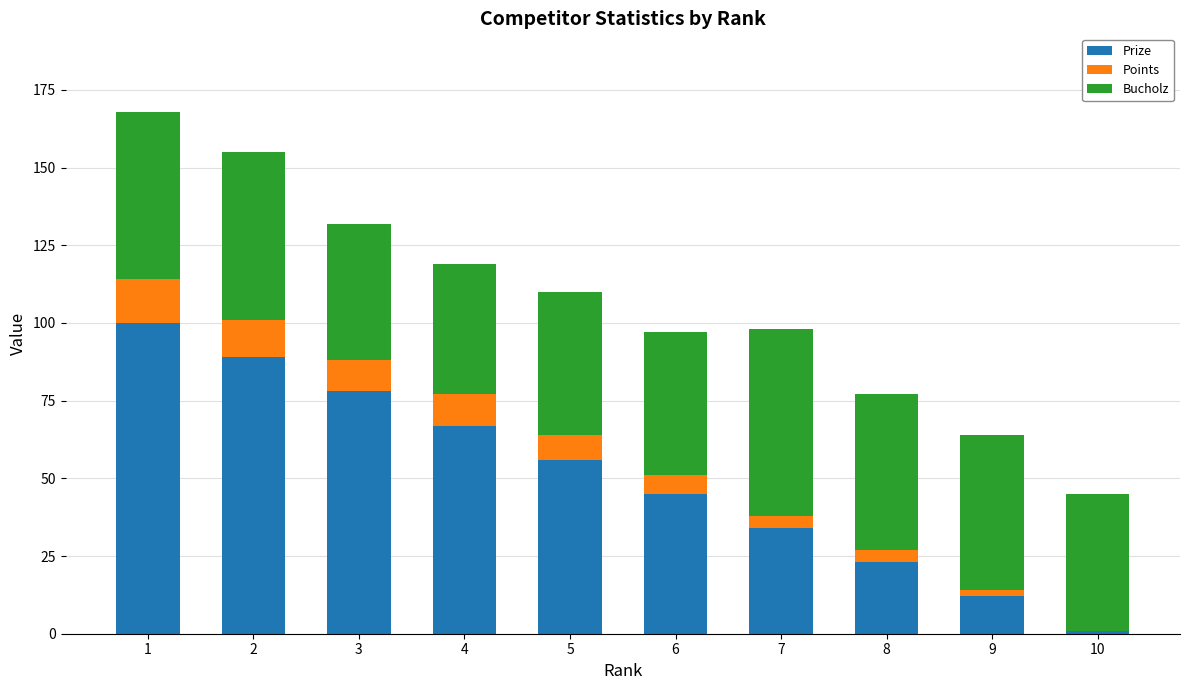

True or false: Prize has a value of 19 at 9.

False